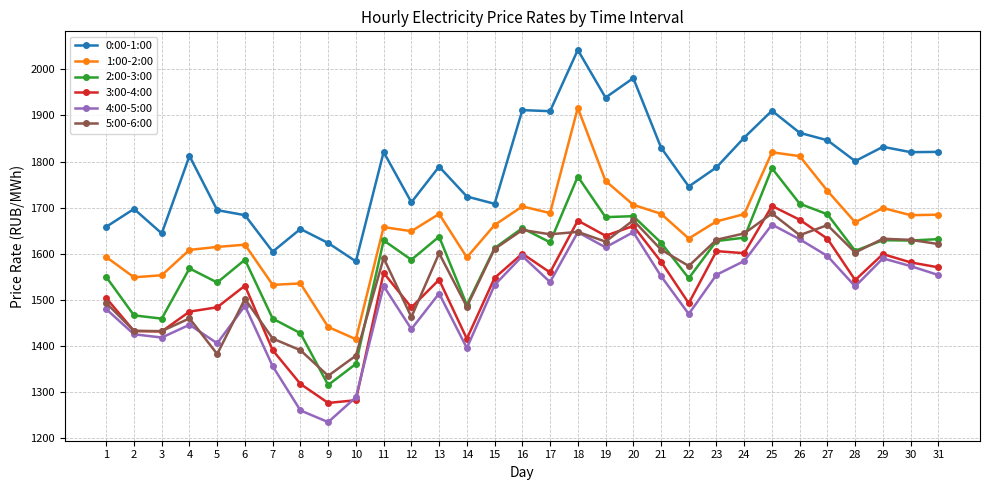

What is the average value of the 3:00-4:00 series?

1529.1